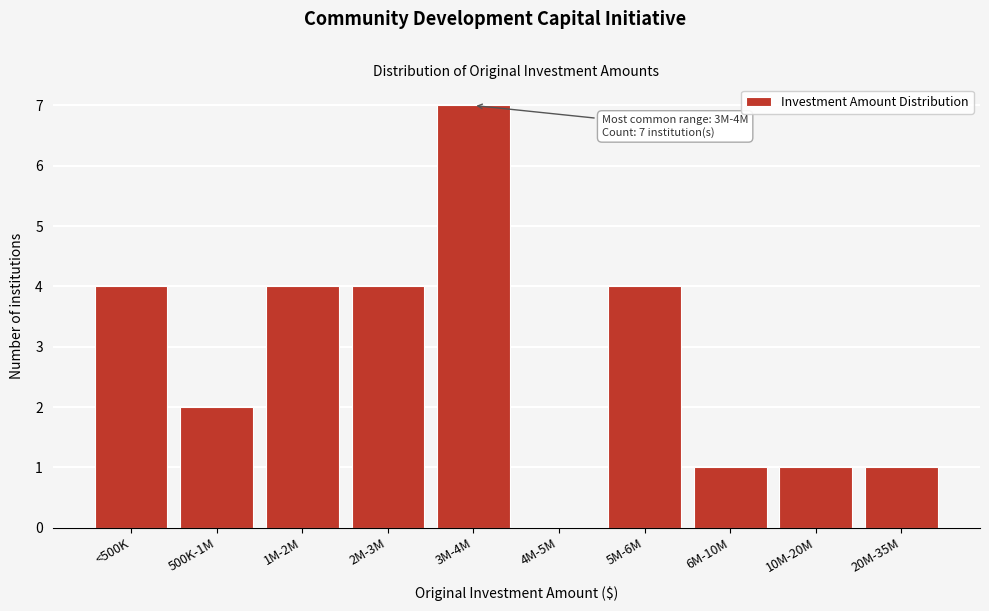

Reading left to right, what are all the values shown in this chart?

<500K=4	500K-1M=2	1M-2M=4	2M-3M=4	3M-4M=7	4M-5M=0	5M-6M=4	6M-10M=1	10M-20M=1	20M-35M=1